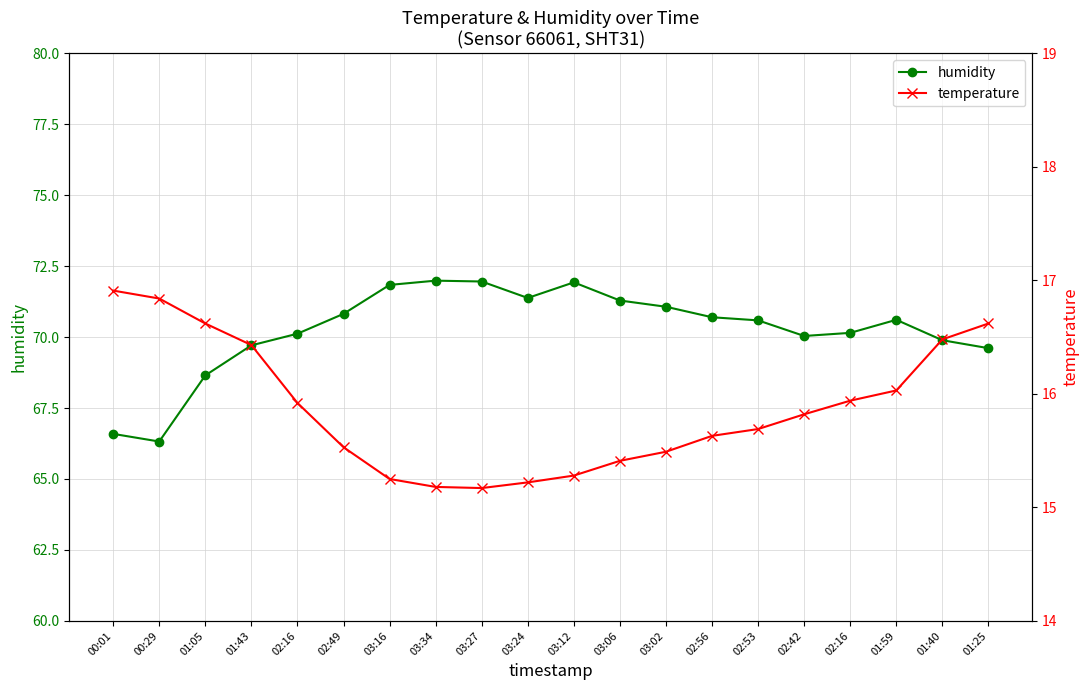

Is it true that temperature equals 28.4 at 01:43?

False